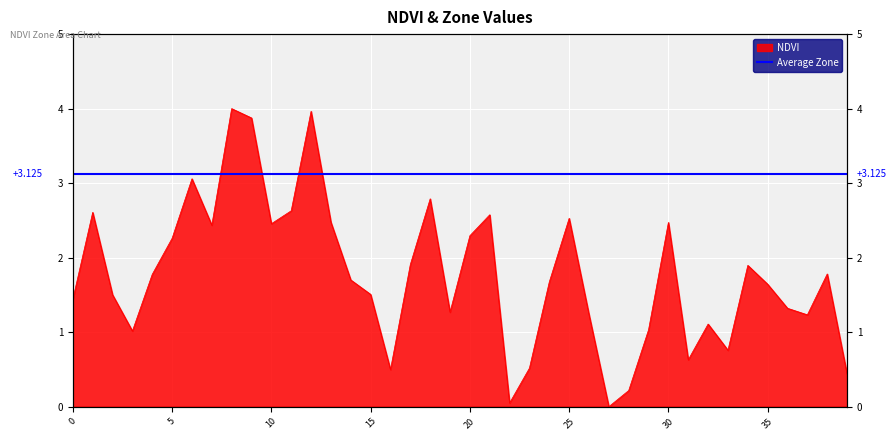

The value at 32 is 0.3. True or false?

False